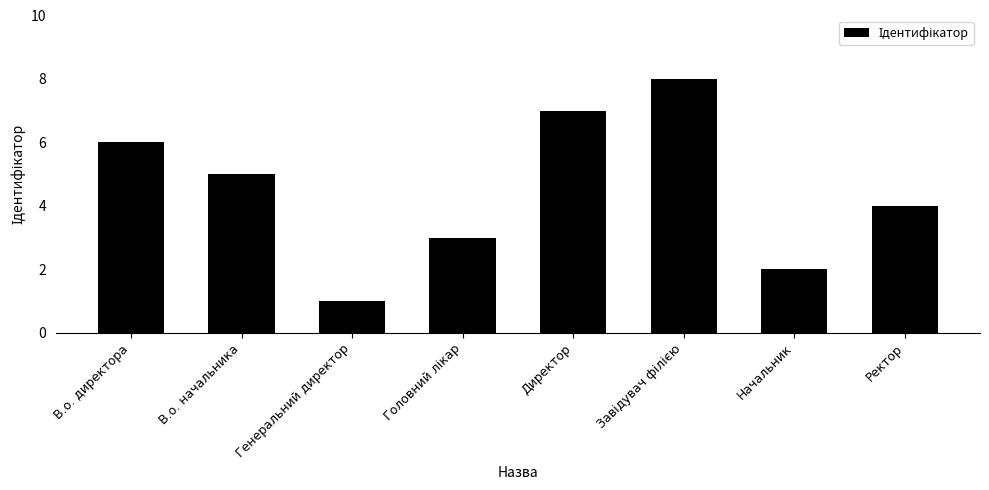

Which has a higher value, Начальник or В.о. начальника?

В.о. начальника